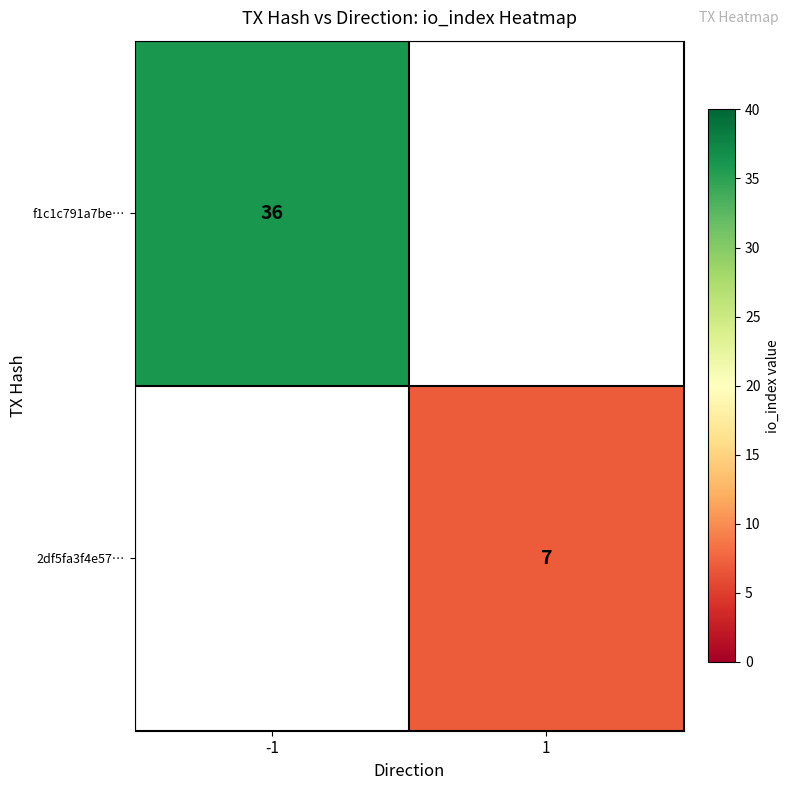

Is the value of 2df5fa3f4e57… at 1 greater than the value of f1c1c791a7be… at -1?

No